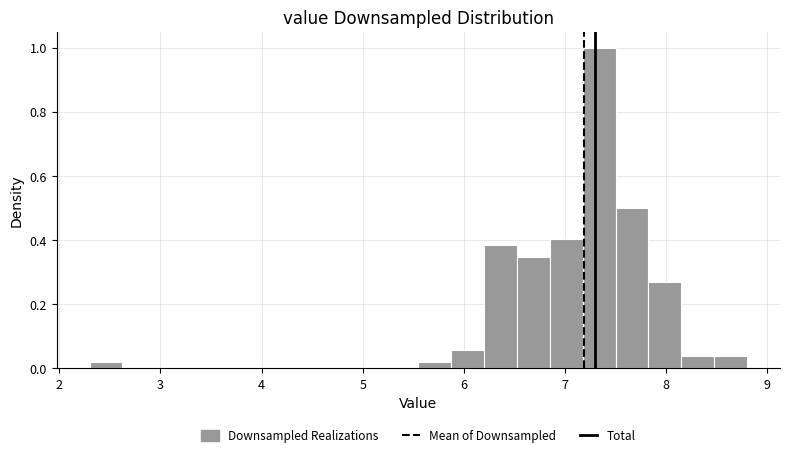

Around what value on the x-axis is the tallest bar? Give the approximate position of its centre, as read against the axis.

7.3